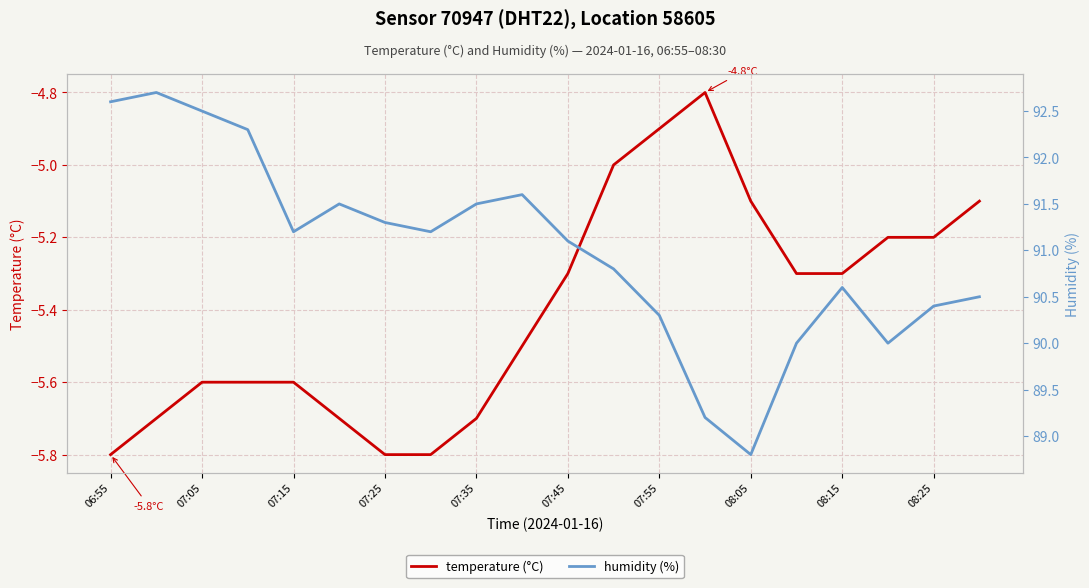

Which series has the largest total across all categories?

humidity (%)